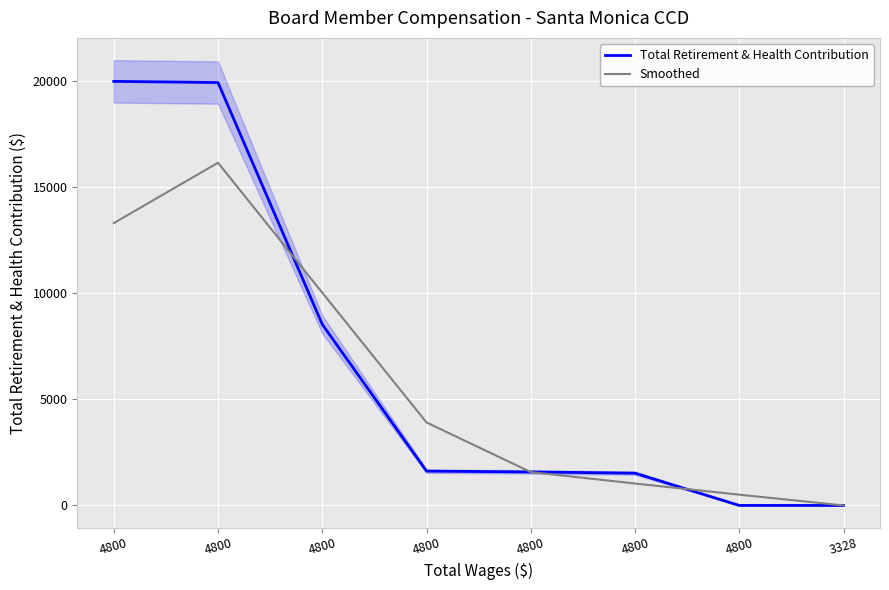

How many interior local peaks does the Smoothed series have?

1